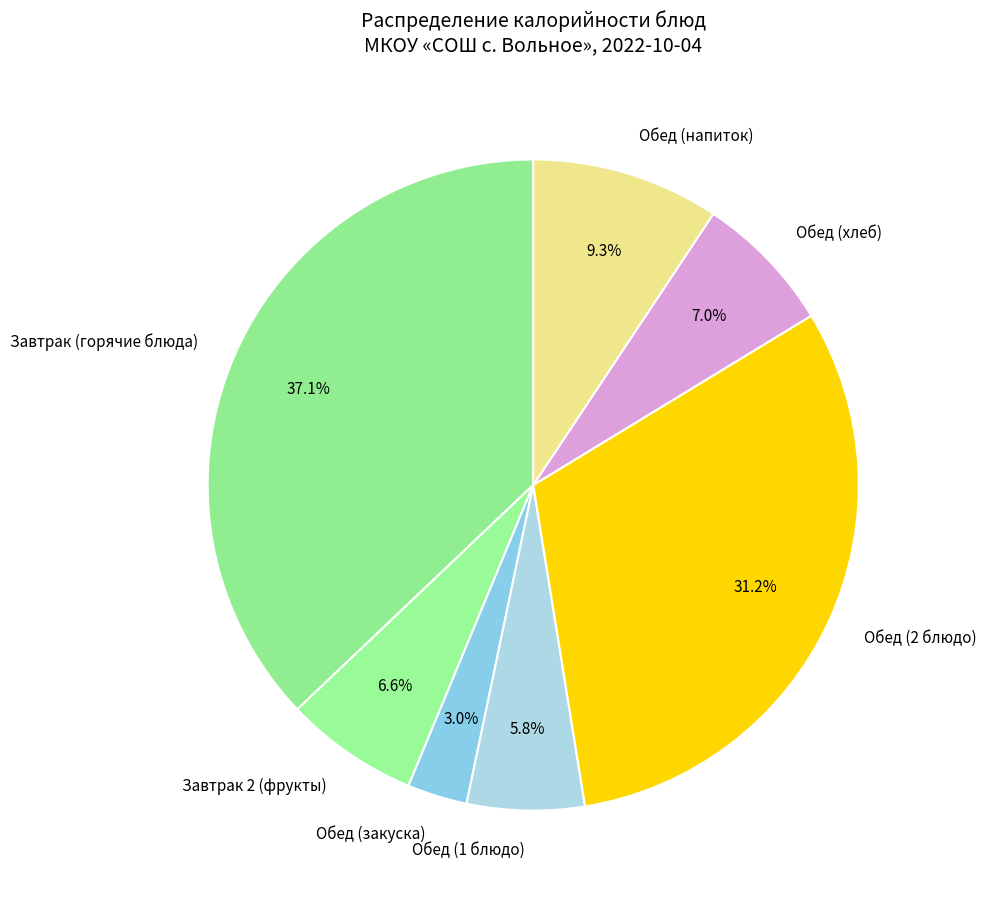

Do Обед (2 блюдо) and Обед (напиток) together represent more than half of the pie?

No